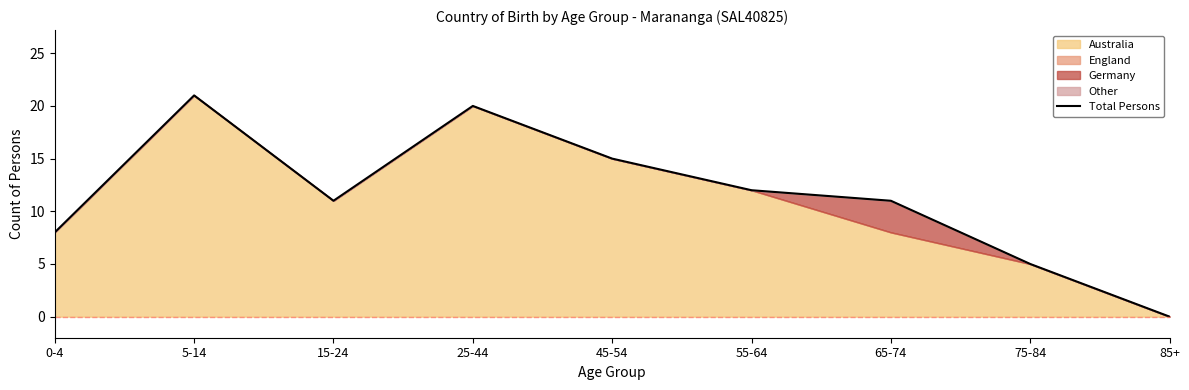

Rank the categories by value from highest to lowest.

5-14, 25-44, 45-54, 55-64, 15-24, 65-74, 0-4, 75-84, 85+